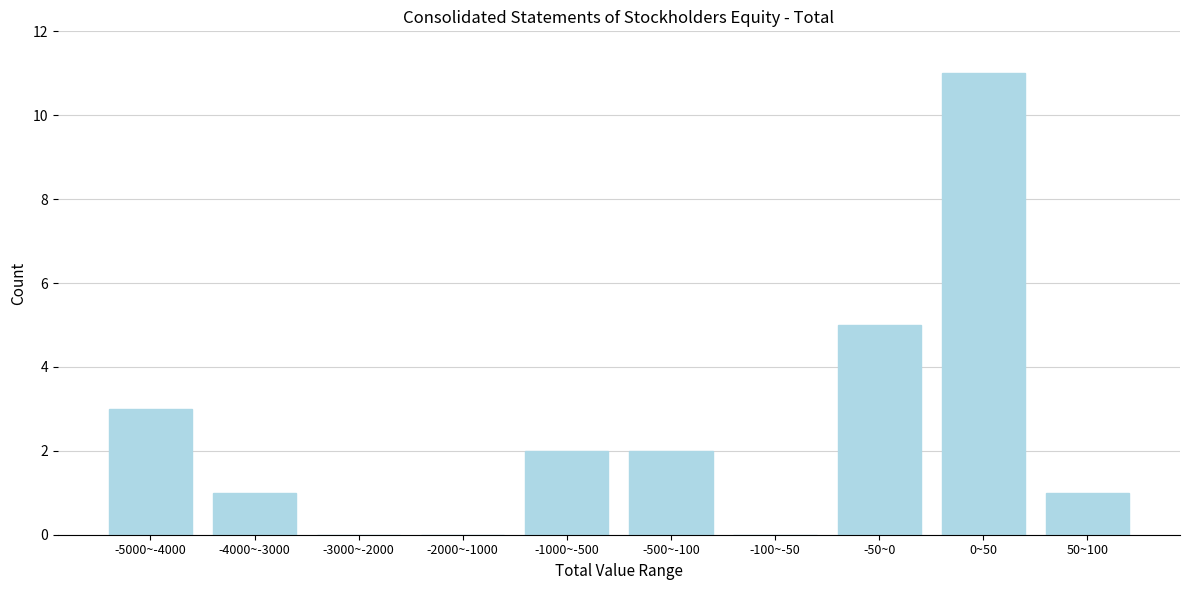

Reading left to right, transcribe all the data shown in this chart.

-5000~-4000=3	-4000~-3000=1	-3000~-2000=0	-2000~-1000=0	-1000~-500=2	-500~-100=2	-100~-50=0	-50~0=5	0~50=11	50~100=1